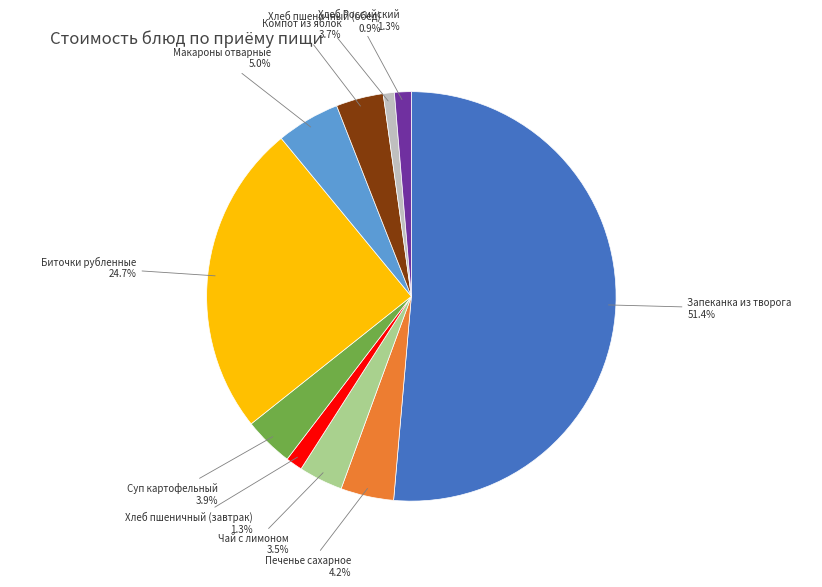

Does any single category account for the majority?

Yes